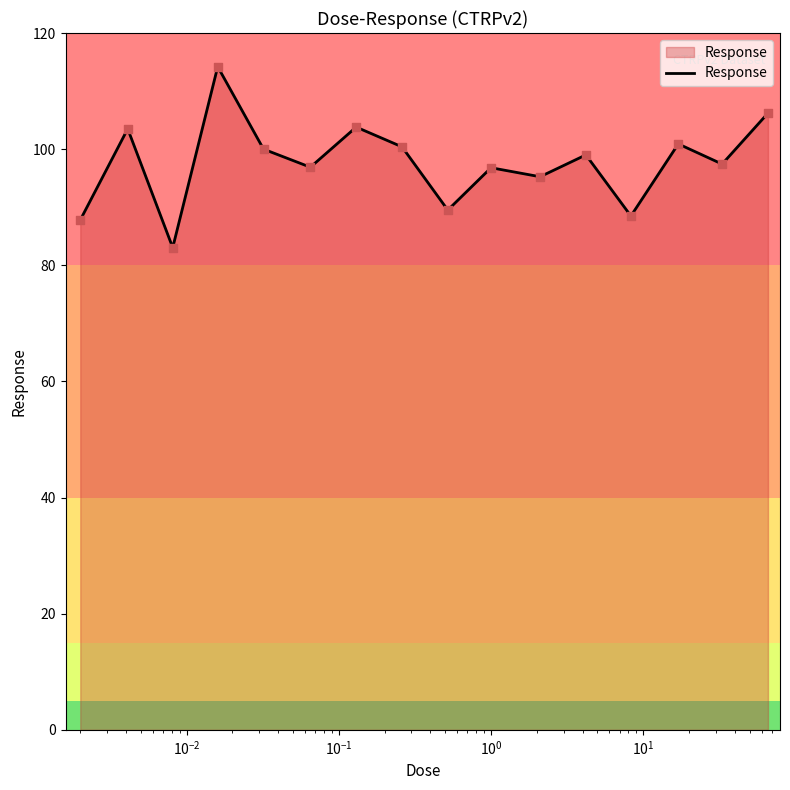

What is the difference between the maximum and minimum values?

31.2